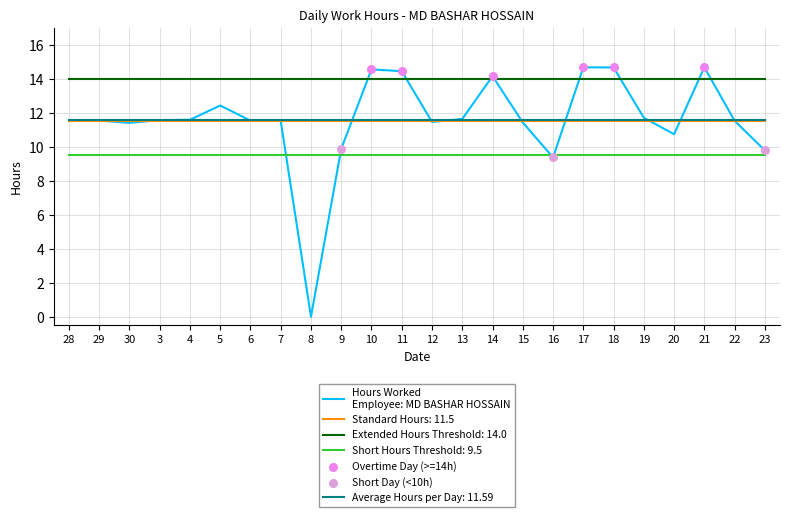

What is the spread (max minus min) of values at 17?

5.2